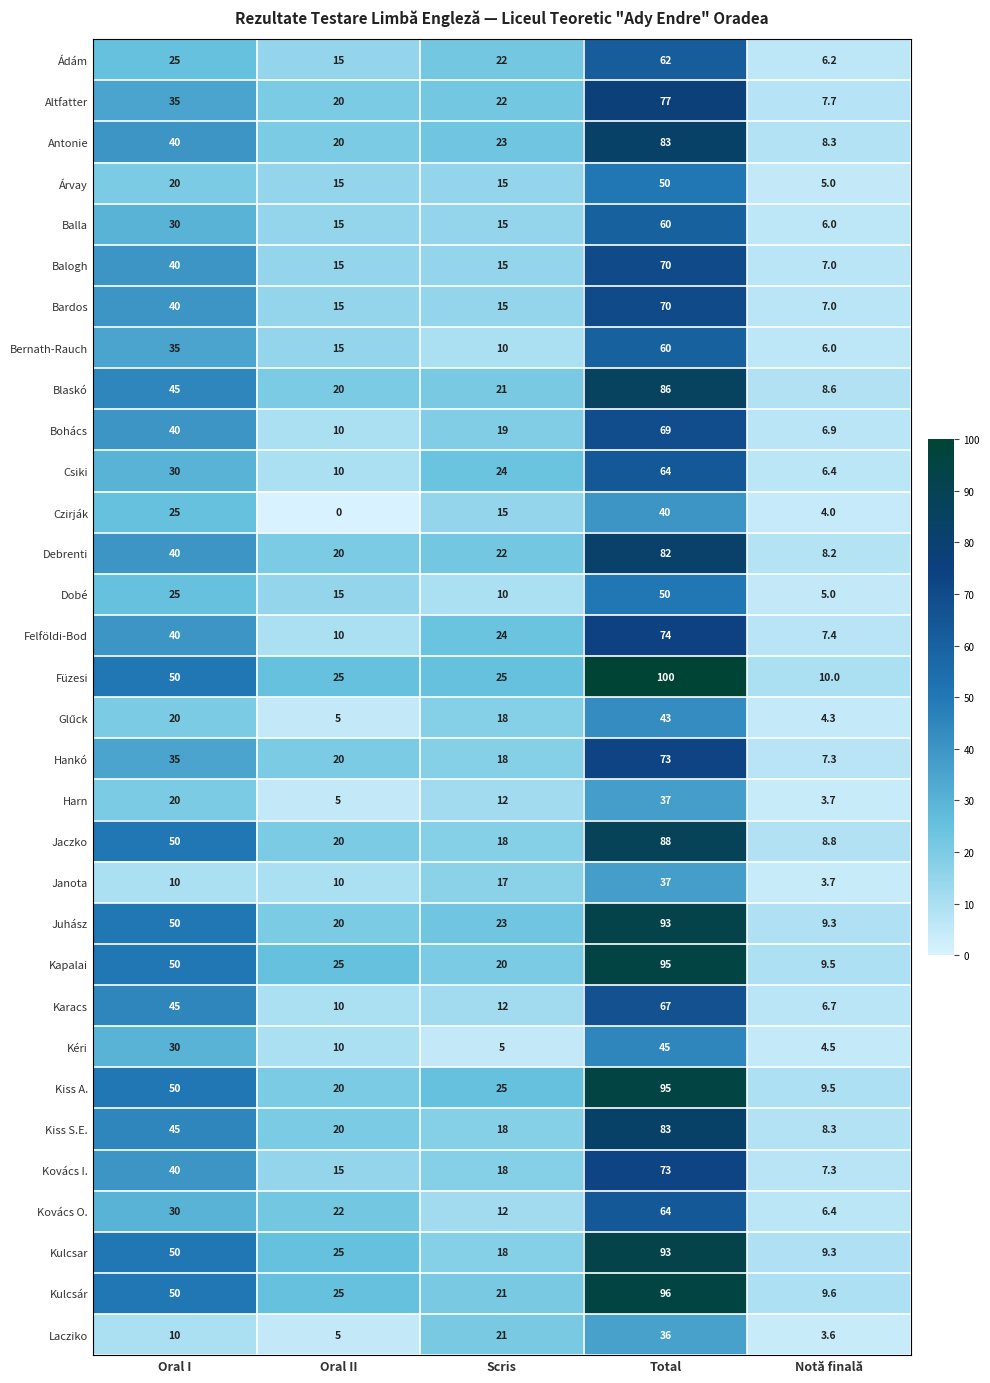

Where is Árvay nearest to the value 27?

Oral I